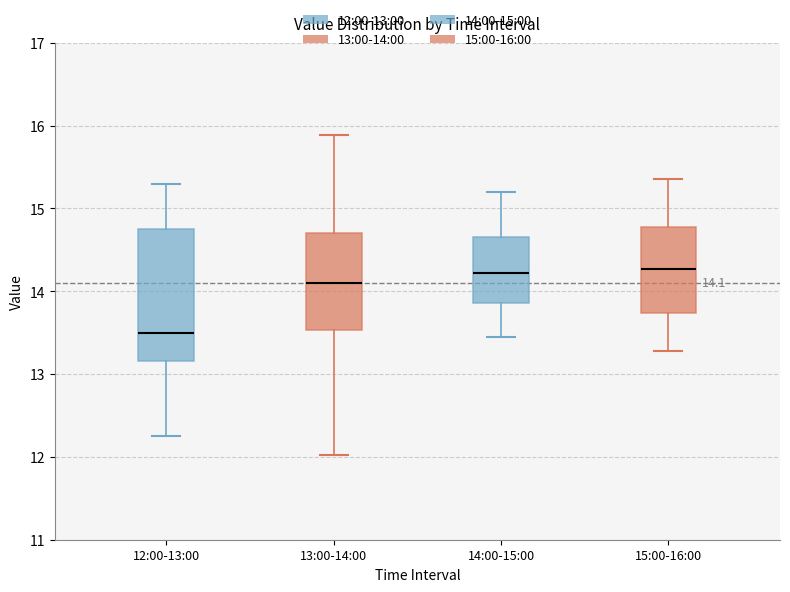

Comparing the boxes themselves (not the whiskers), which one is the tallest?

12:00-13:00